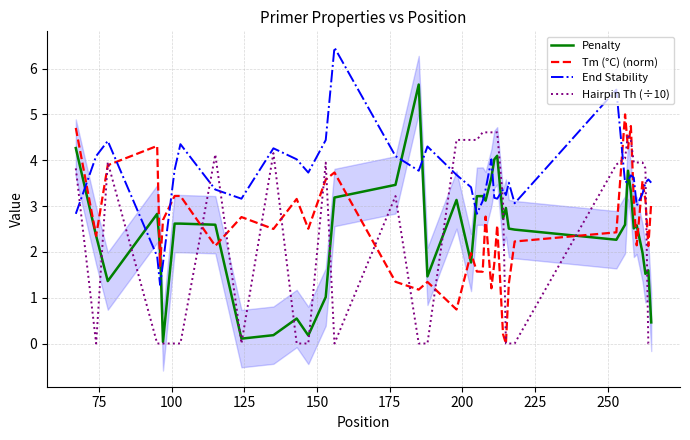

How many data points in Hairpin Th (÷10) are less than 3?

17